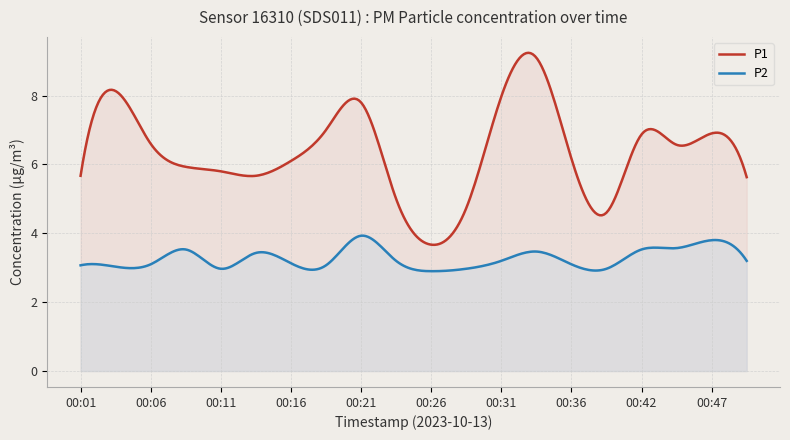

What is the value of the P1 point at the 10th from the left?

5.0